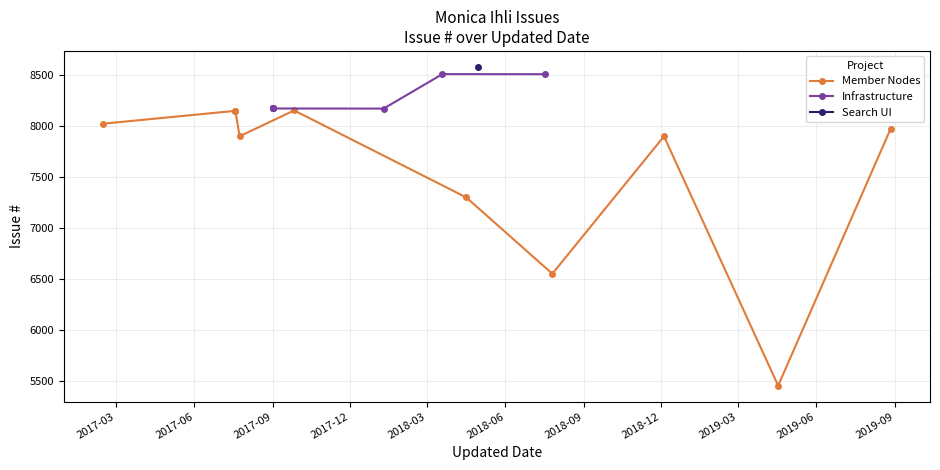

List the labels in order of value, largest first.

2018-04-30, 2018-03-19, 2018-07-17, 2017-09-01, 2017-09-01, 2017-09-01, 2017-09-01, 2018-01-09, 2017-09-26, 2017-07-19, 2017-07-19, 2017-02-14, 2019-08-27, 2017-07-24, 2018-12-04, 2018-04-16, 2018-07-26, 2019-04-17